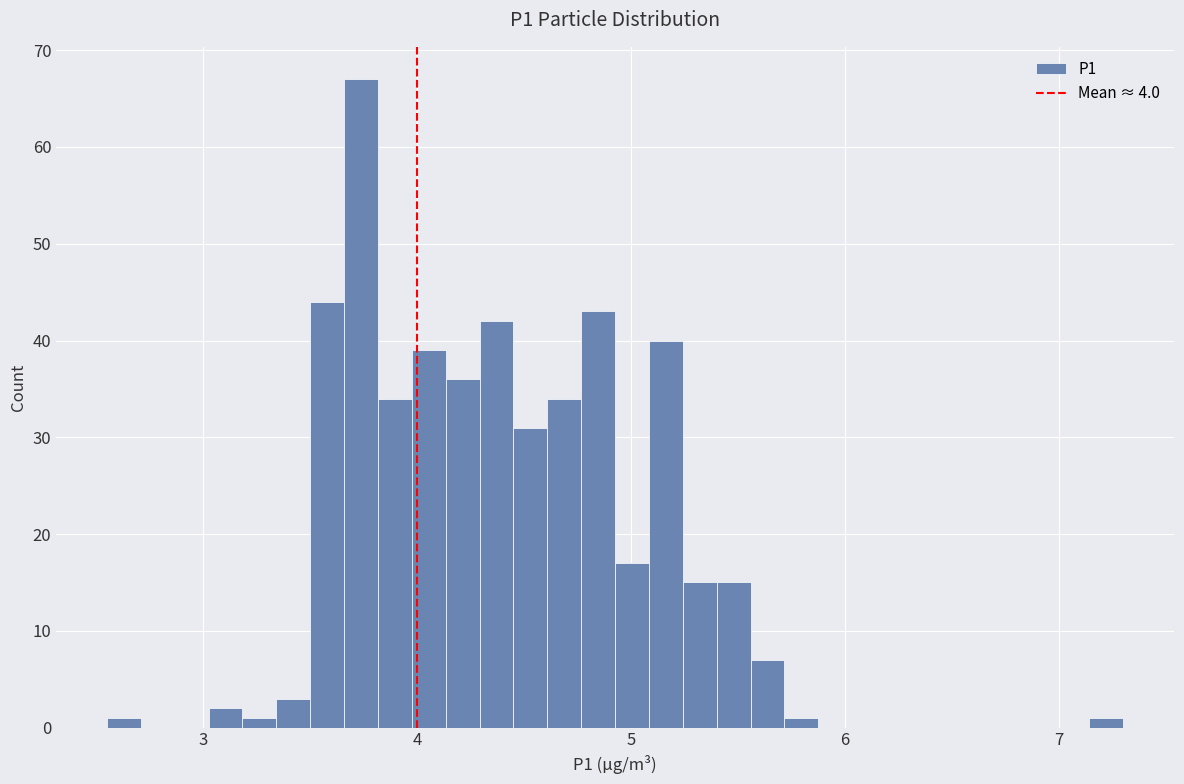

Around what value on the x-axis is the tallest bar? Give the approximate position of its centre, as read against the axis.

3.7